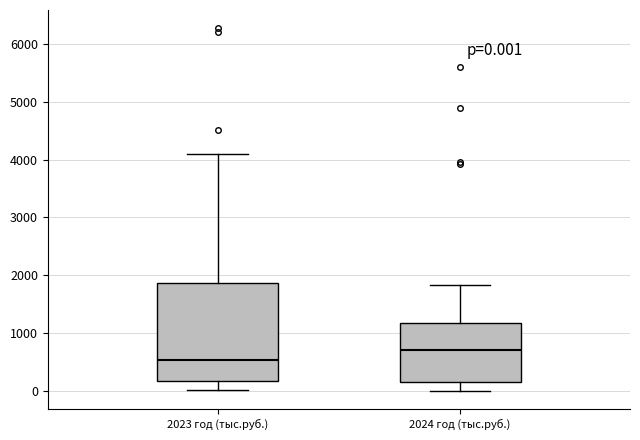

Which box is the tallest, from its lower edge to its upper edge?

2023 год (тыс.руб.)